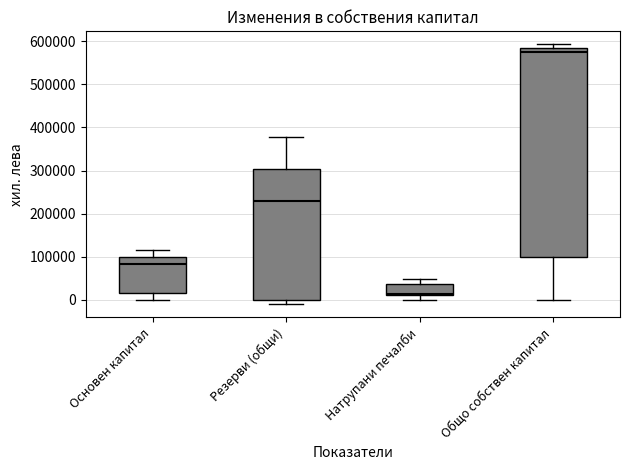

Reading left to right, read every box against the y-axis: the position of its median line, the range the box covers, and the ends of its whiskers. The values are not printed on the chart, so give them approximately, as read against the axis.

Основен капитал: median 80000, box 20000 to 100000, whiskers 0 to 120000
Резерви (общи): median 230000, box 0 to 300000, whiskers -10000 to 380000
Натрупани печалби: median 10000 (just above the box's lower edge), box 10000 to 40000, whiskers 0 to 50000
Общо собствен капитал: median 580000 (just below the box's upper edge), box 100000 to 580000, whiskers 0 to 590000